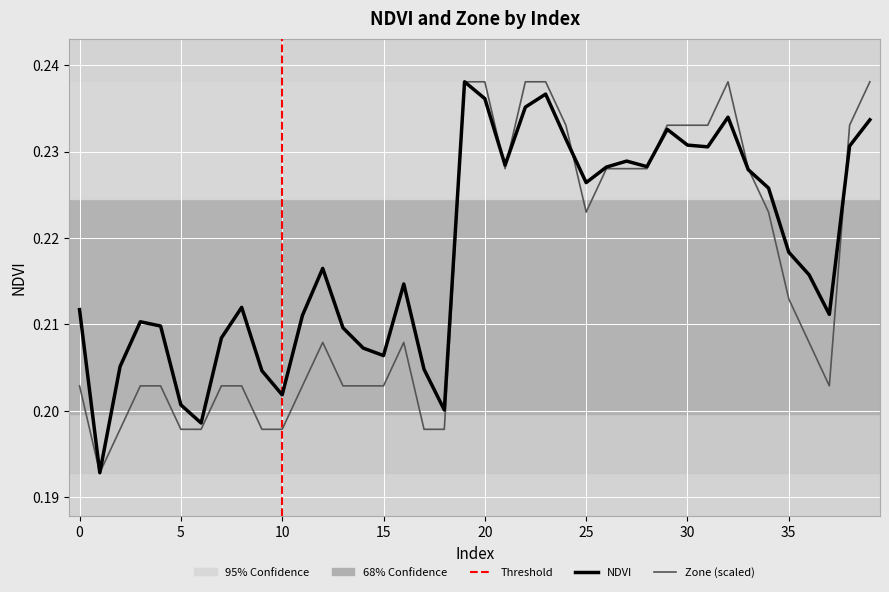

Is this an area chart (filled region under the line)?

No